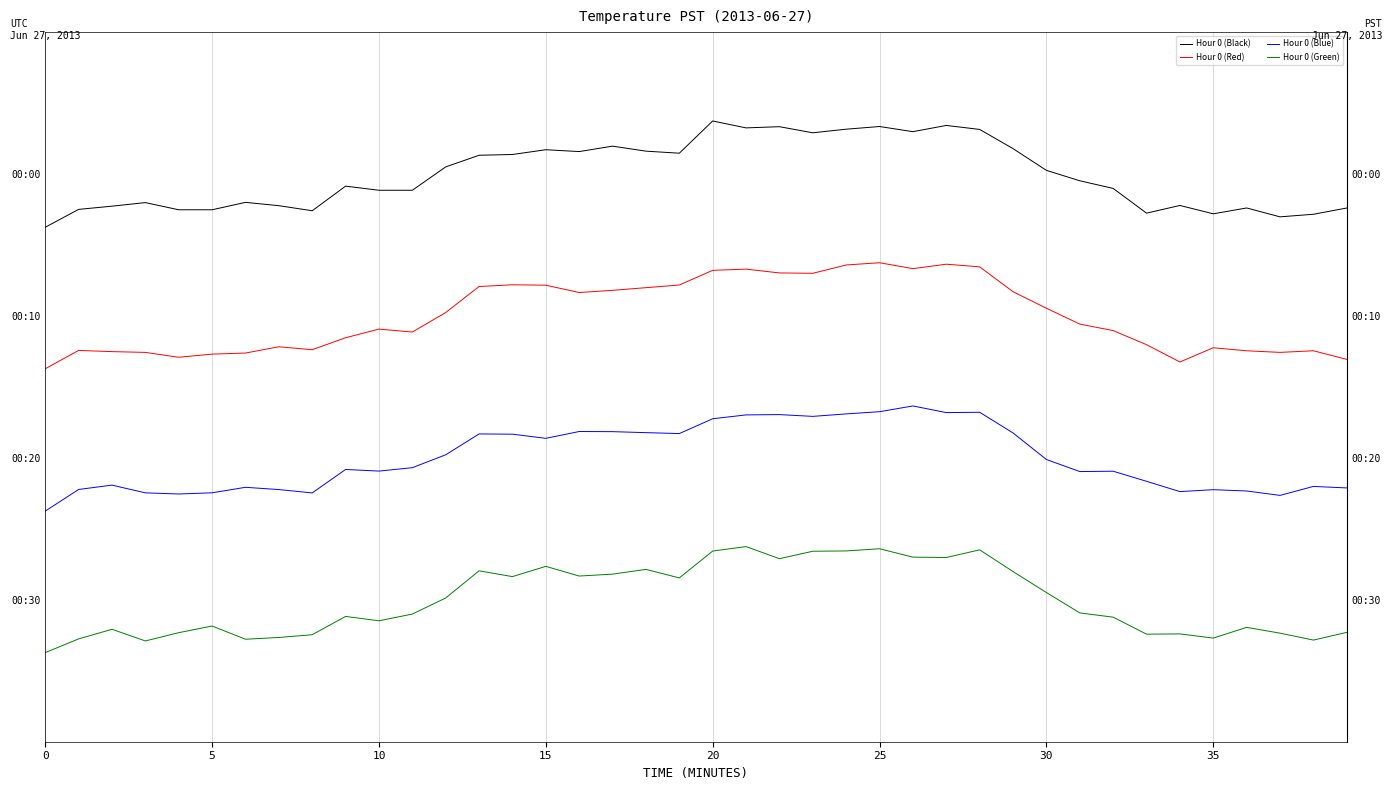

What is the sum of all Hour 0 (Red) values?

96.0